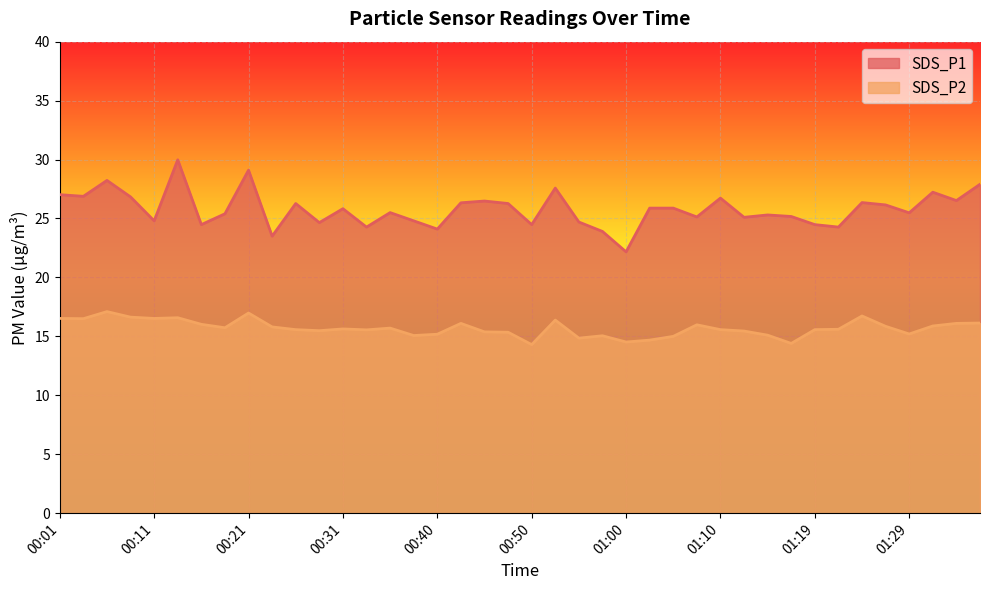

Rank the series by their average value, from lowest to highest.

SDS_P2, SDS_P1